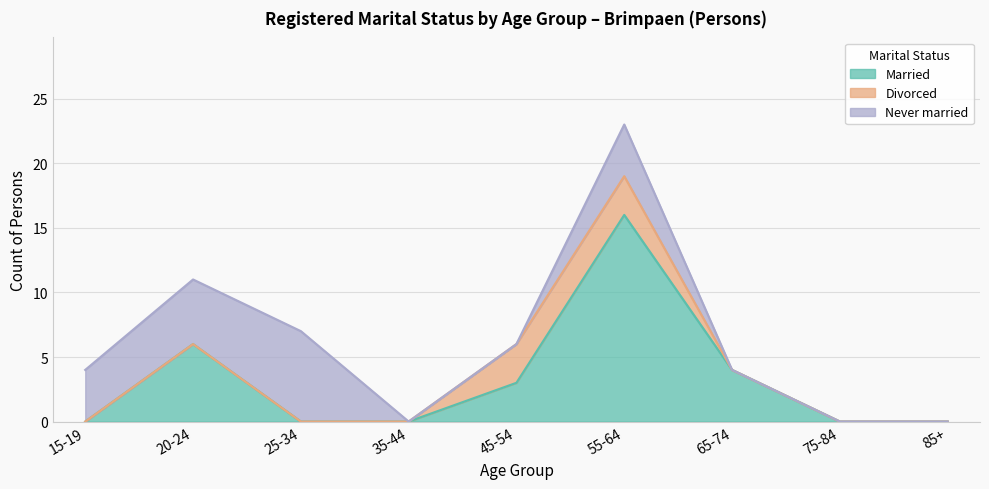

At how many categories does at least one series exceed 6?

2